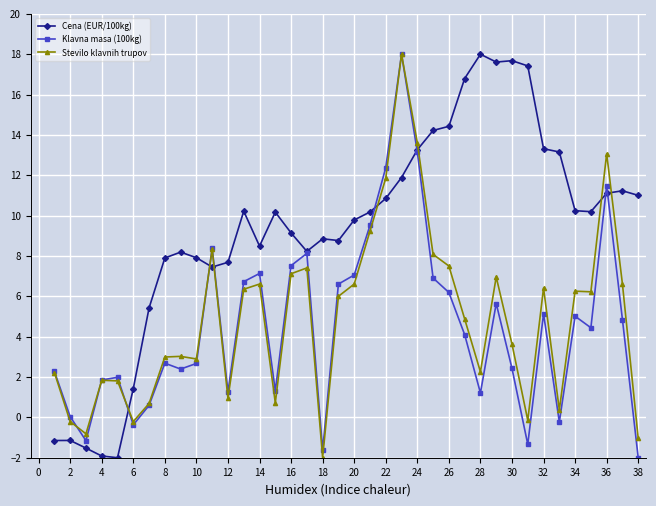

What is the greatest value displayed?

18.0